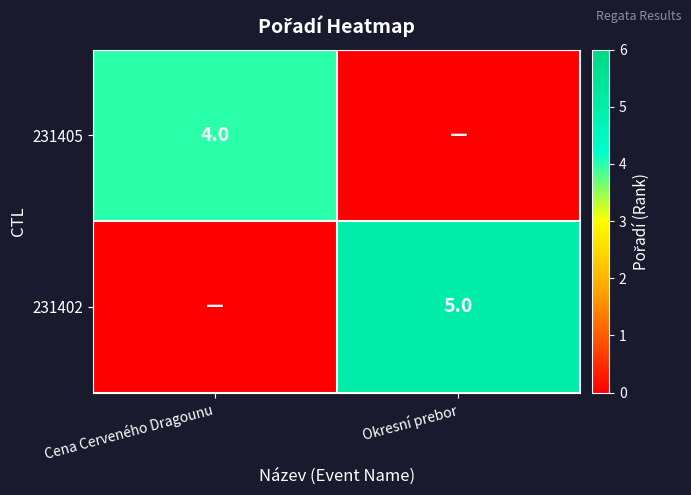

The 231402 series shows 7 at Okresní prebor. True or false?

False